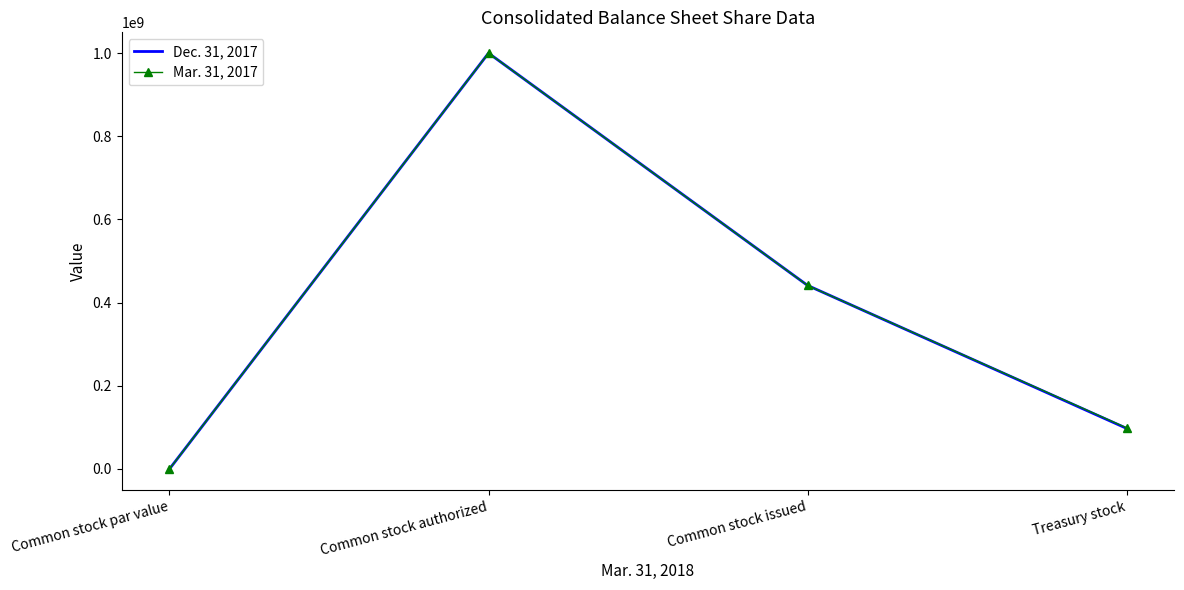

Which category has the highest value across all series?

Common stock authorized